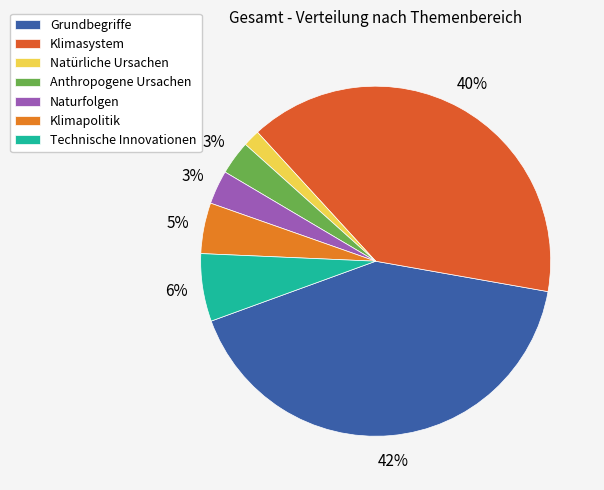

What percentage is the Naturfolgen slice, to the nearest percent?

3%